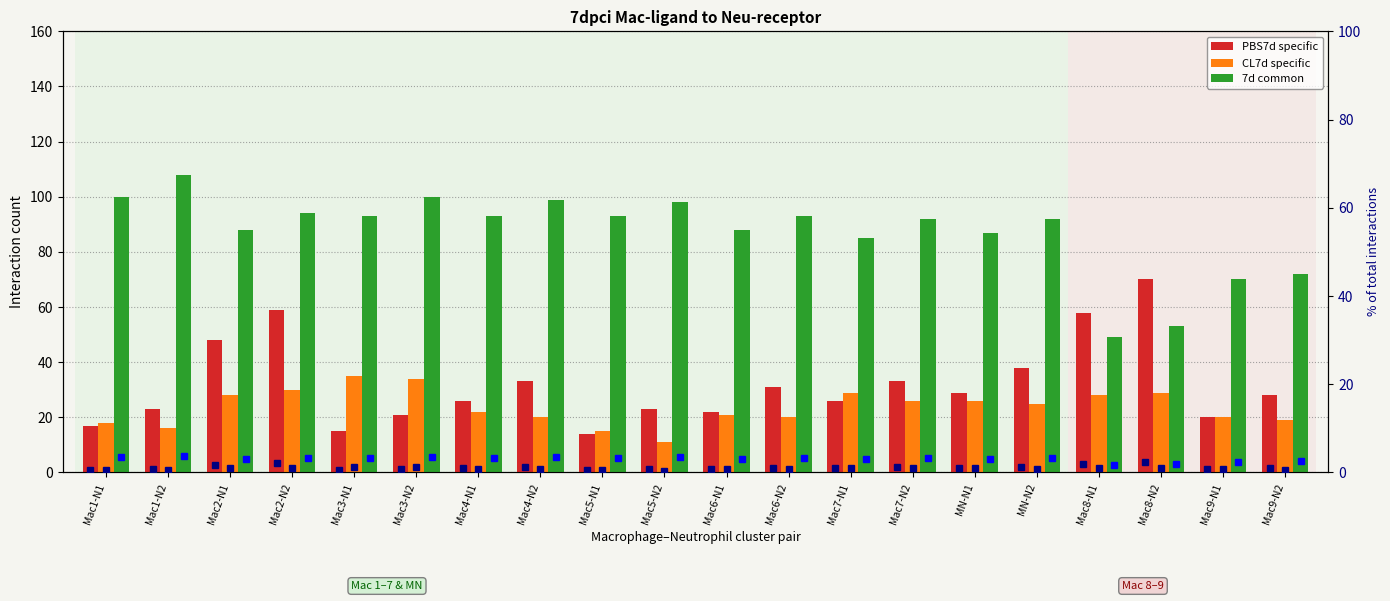

At which category is the sum across all series the highest?

Mac2-N2